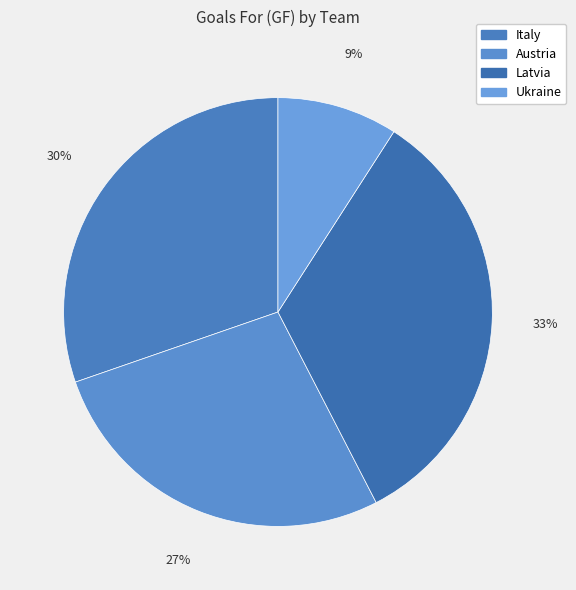

Is there a majority slice in this chart?

No